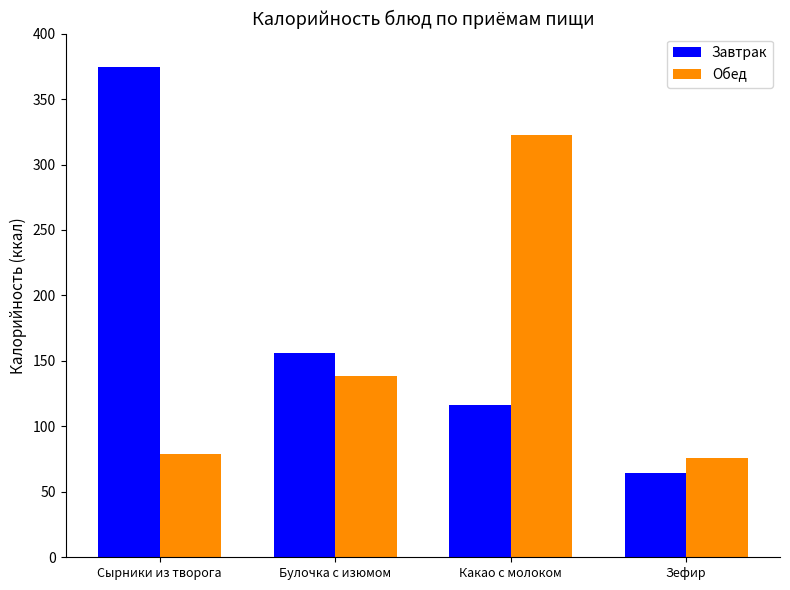

True or false: Обед has a value of 322.2 at Какао с молоком.

True